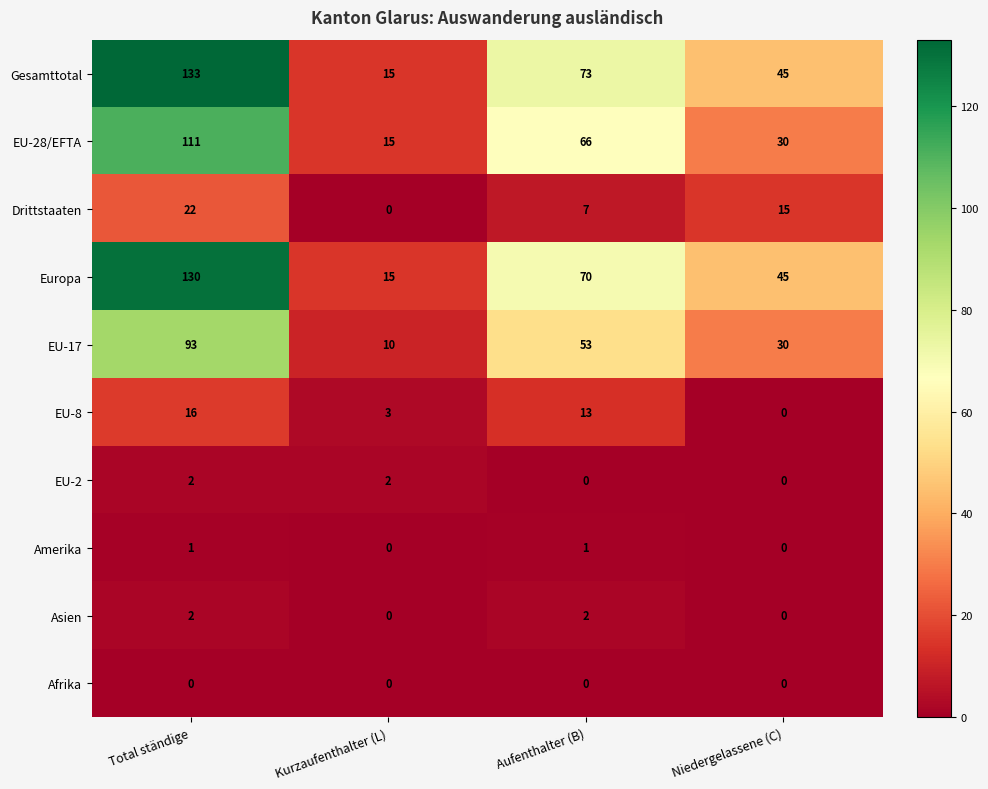

Is it true that Amerika equals -1 at Kurzaufenthalter (L)?

False